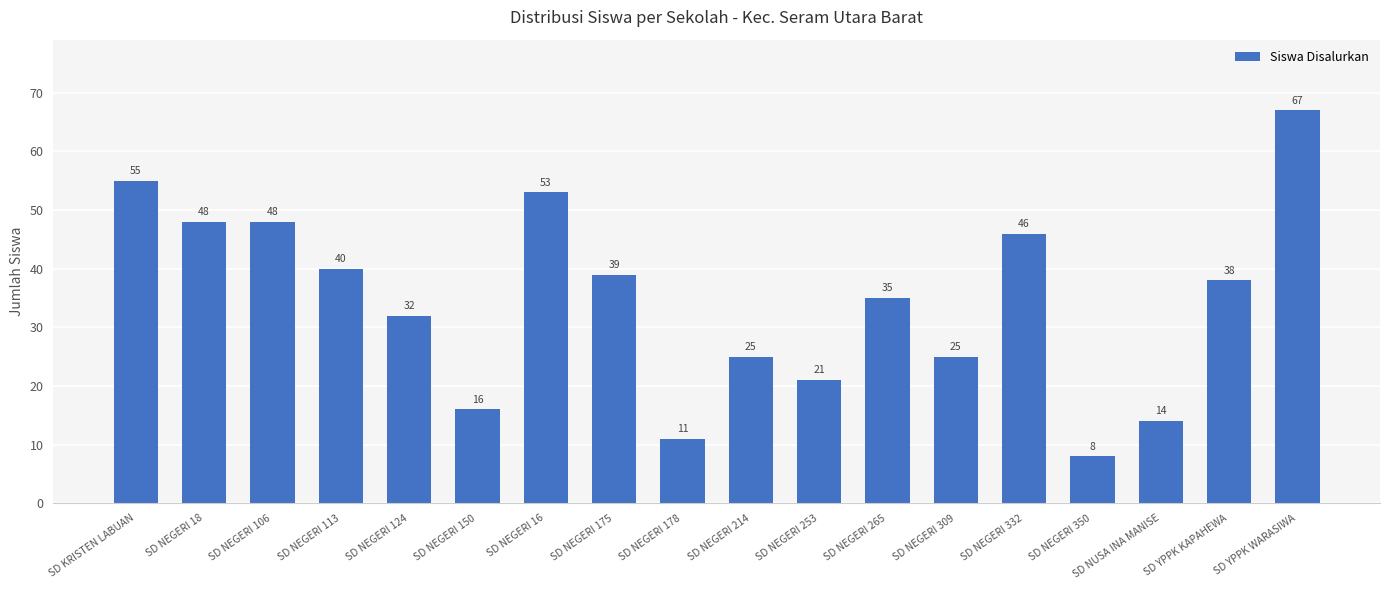

Is it true that the value at SD NEGERI 16 is 21?

False